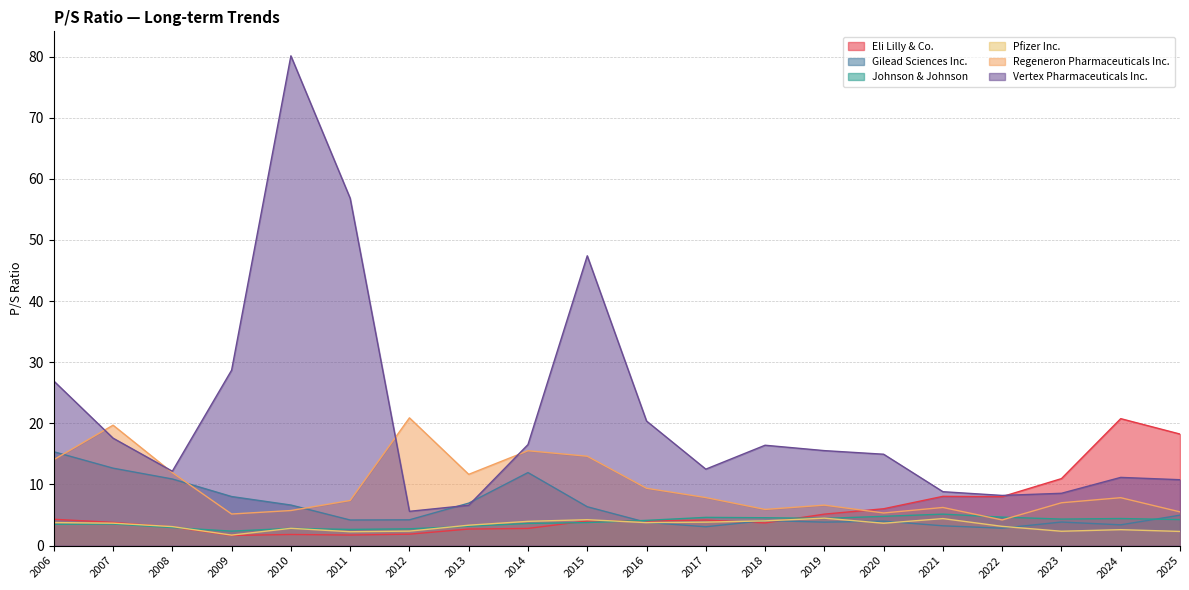

How many series are shown in this chart?

6